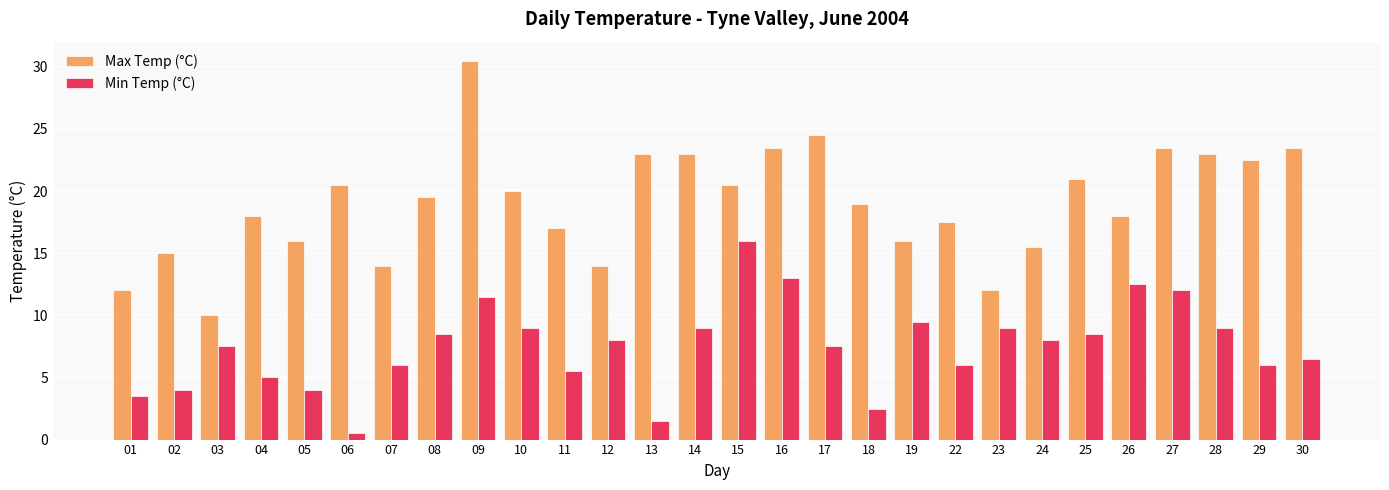

Between 01 and 26, which series saw the biggest shift?

Min Temp (°C)